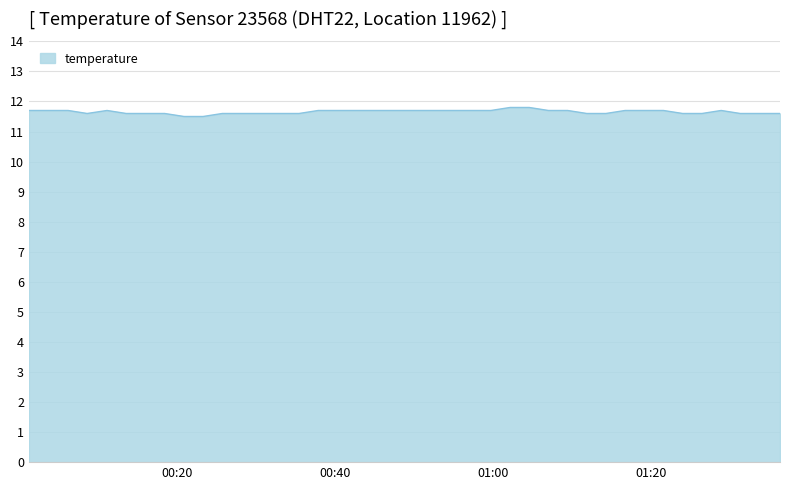

What is the difference between the maximum and minimum values?

0.3